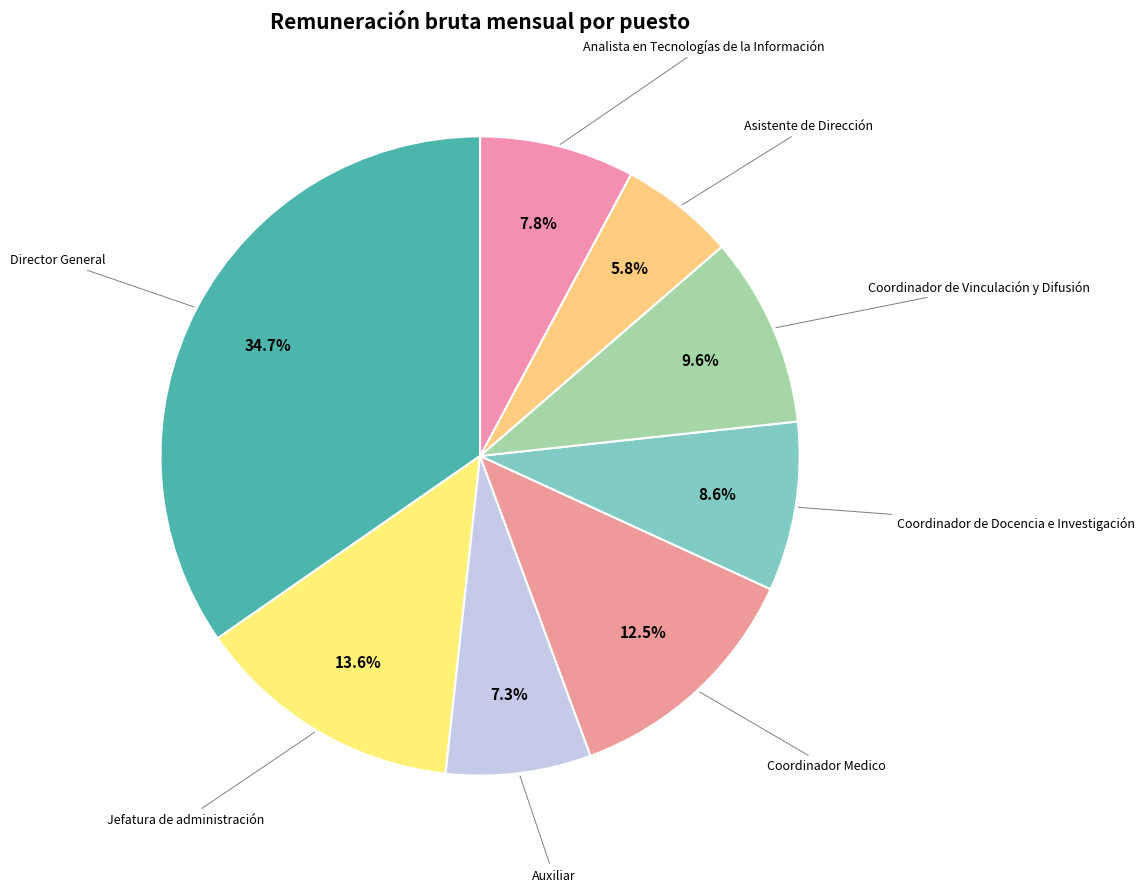

How many slices are in this pie chart?

8